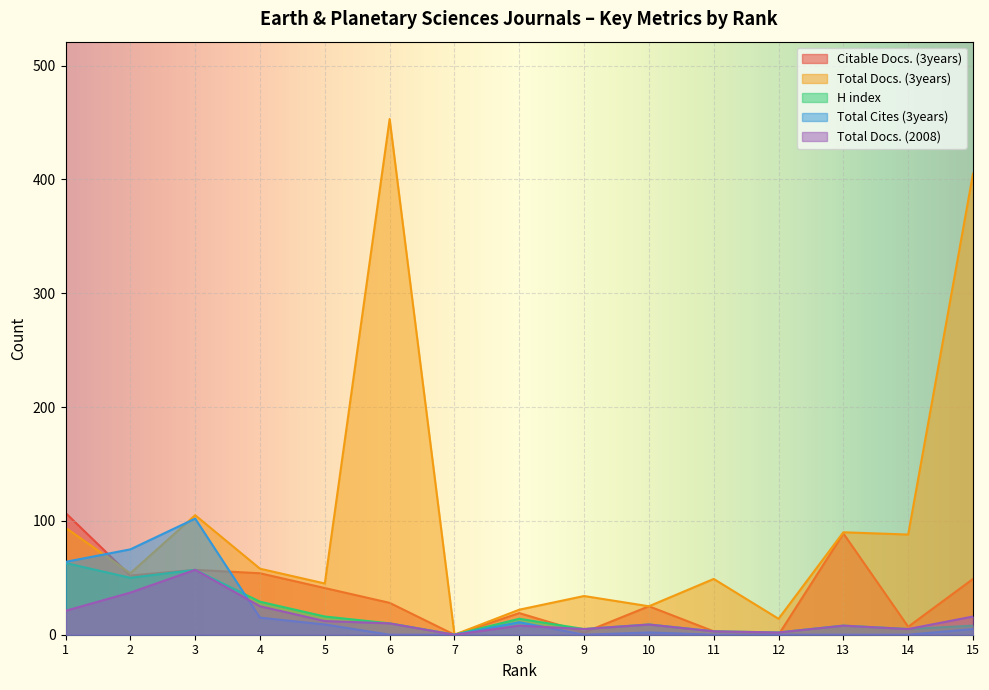

Is it true that H index equals 63 at 1?

True